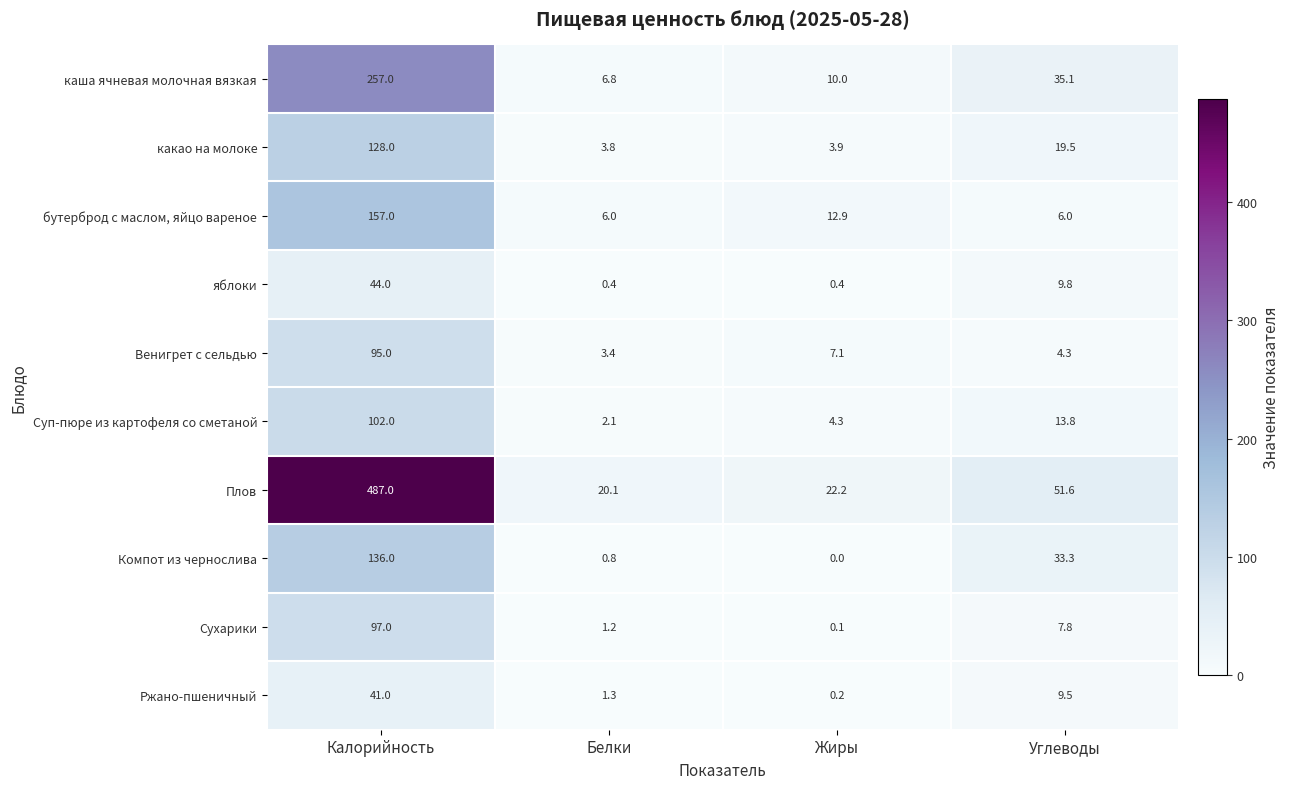

Count the number of data series in this chart.

10